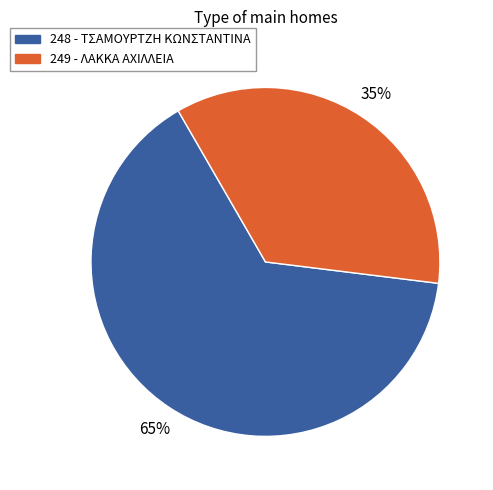

Combined, do 249 and 248 account for over 50%?

Yes